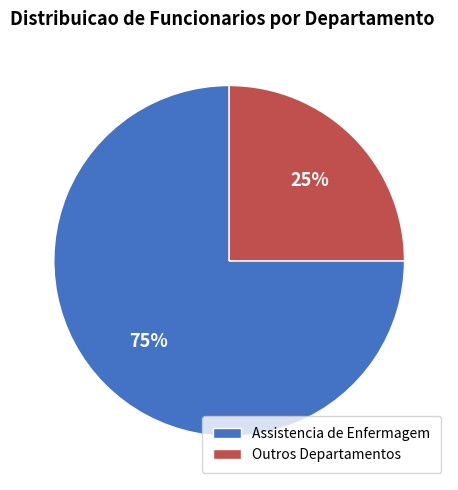

True or false: Assistencia de Enfermagem accounts for 83% of the total.

False